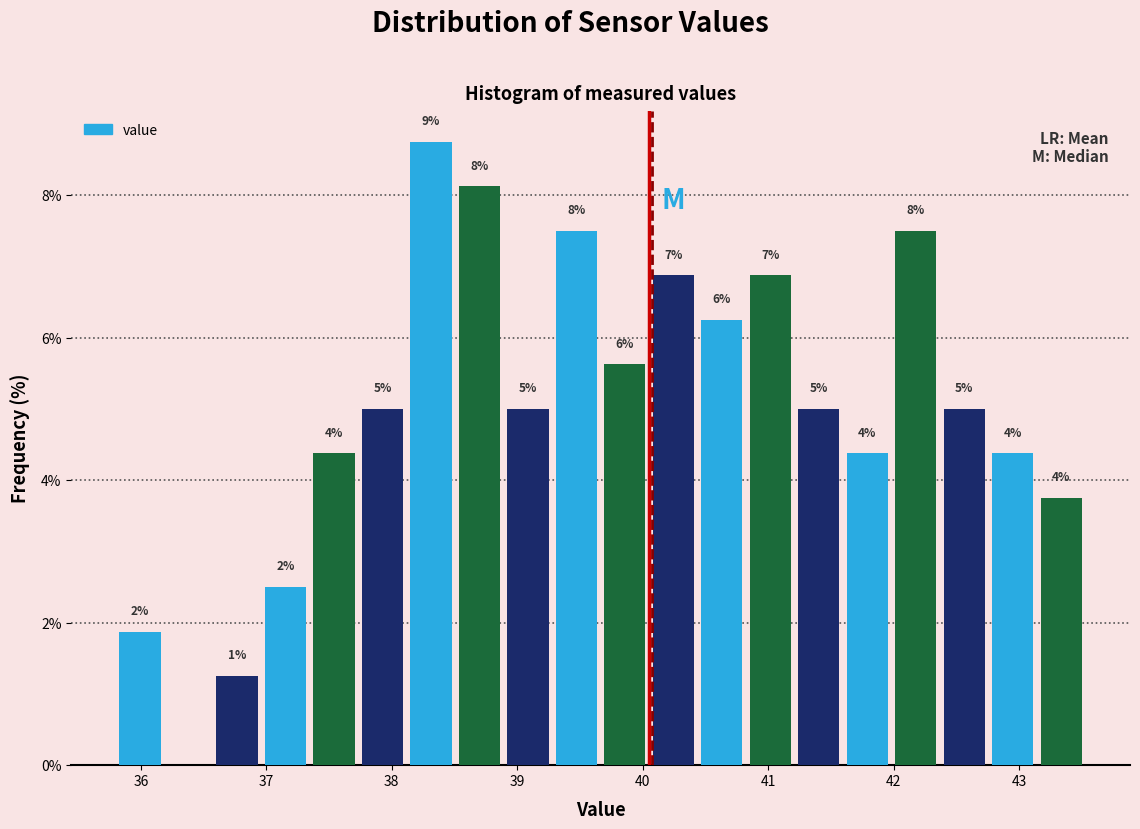

Around what value on the x-axis is the tallest bar? Give the approximate position of its centre, as read against the axis.

38.3